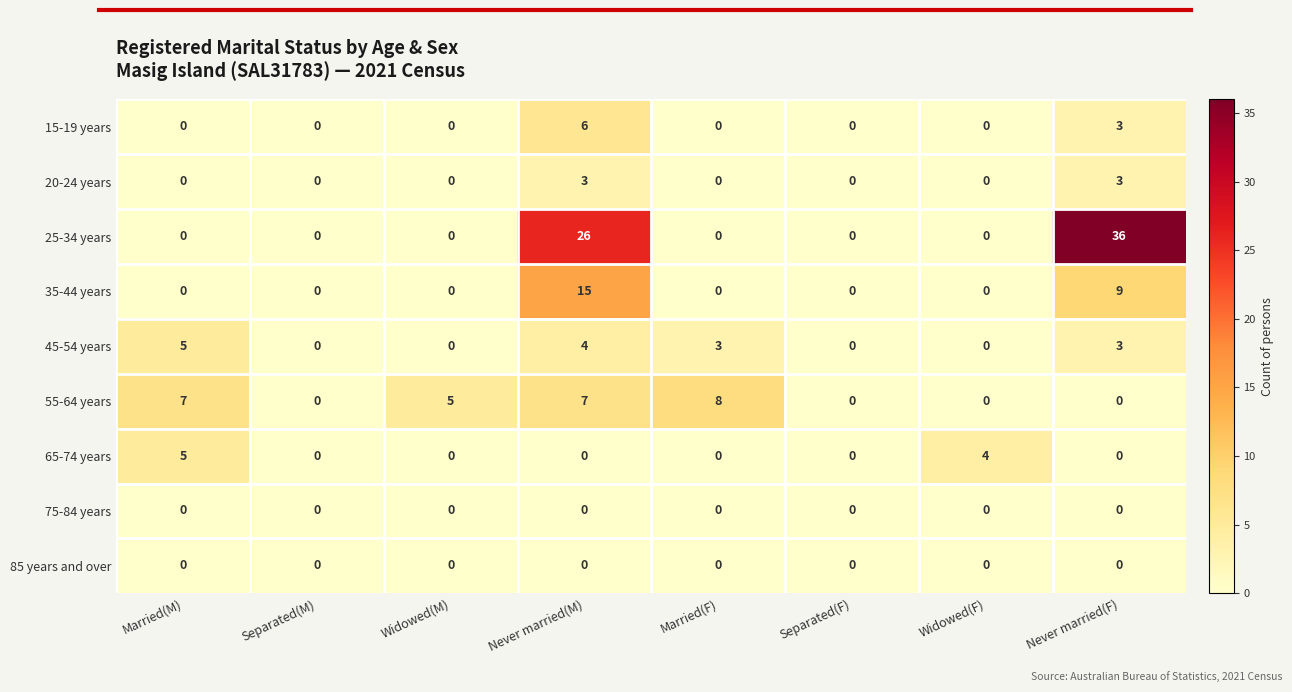

At which category does the chart reach its peak across all series?

Never married(F)